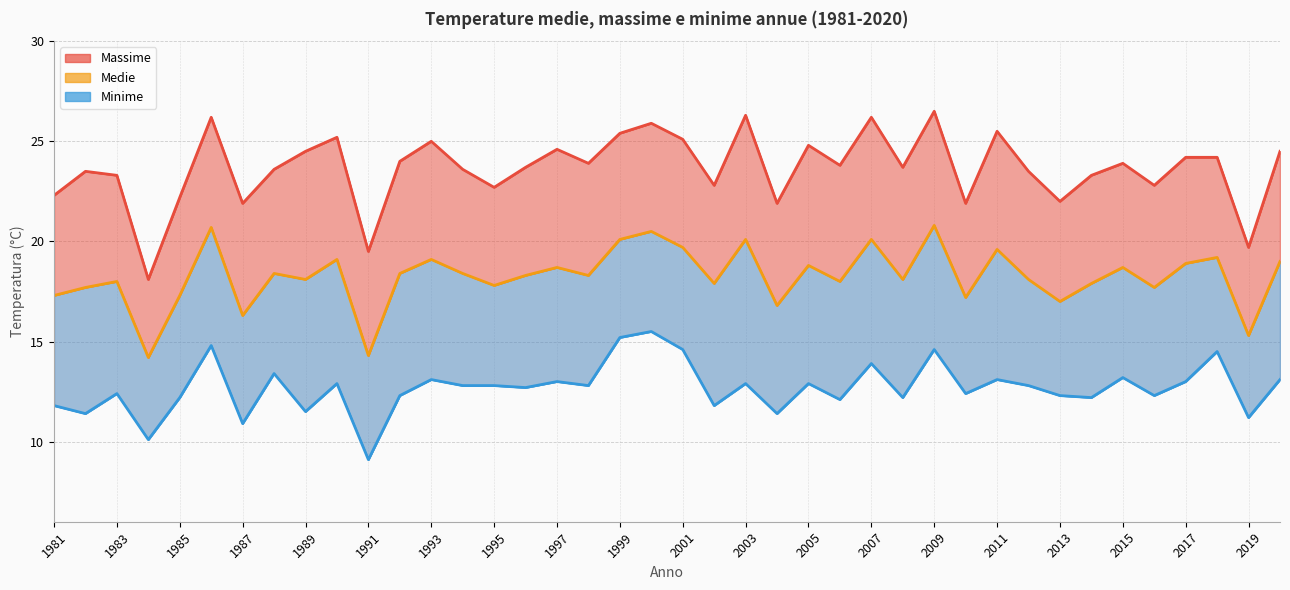

At how many categories does at least one series exceed 26?

4